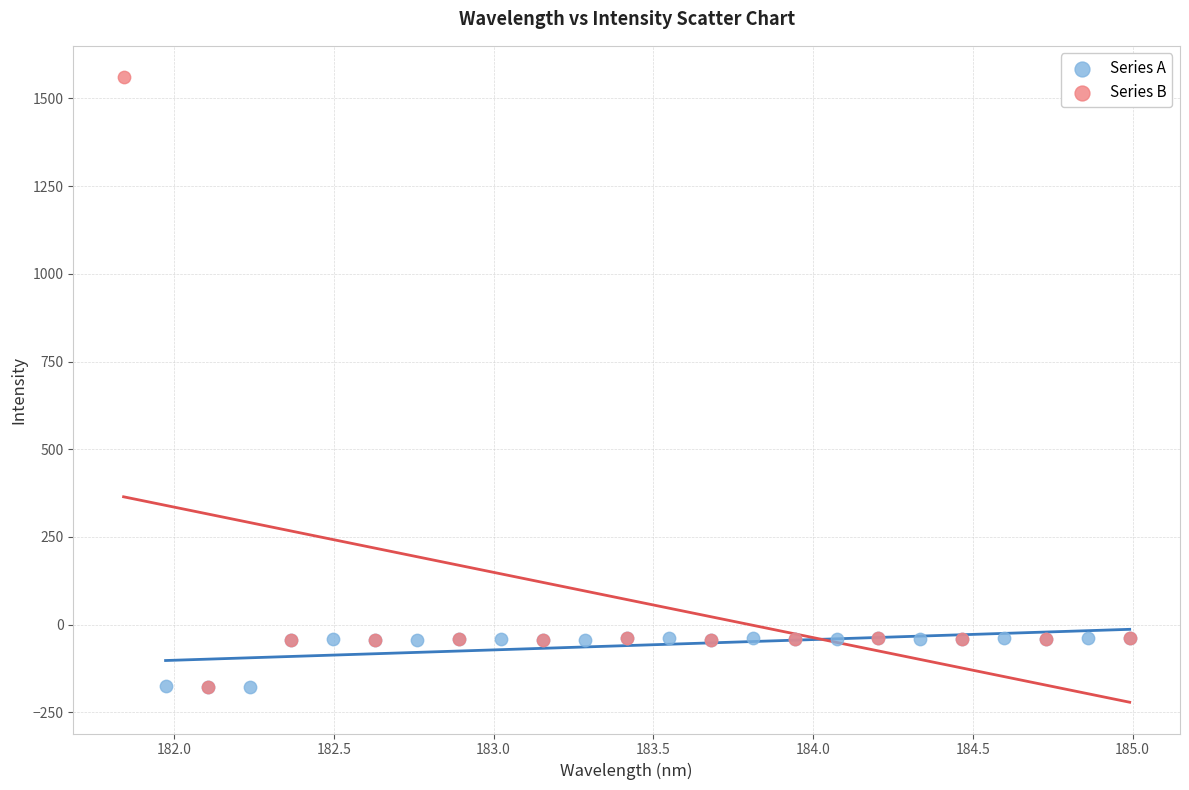

Which series has the largest Y range (max minus min)?

Series B